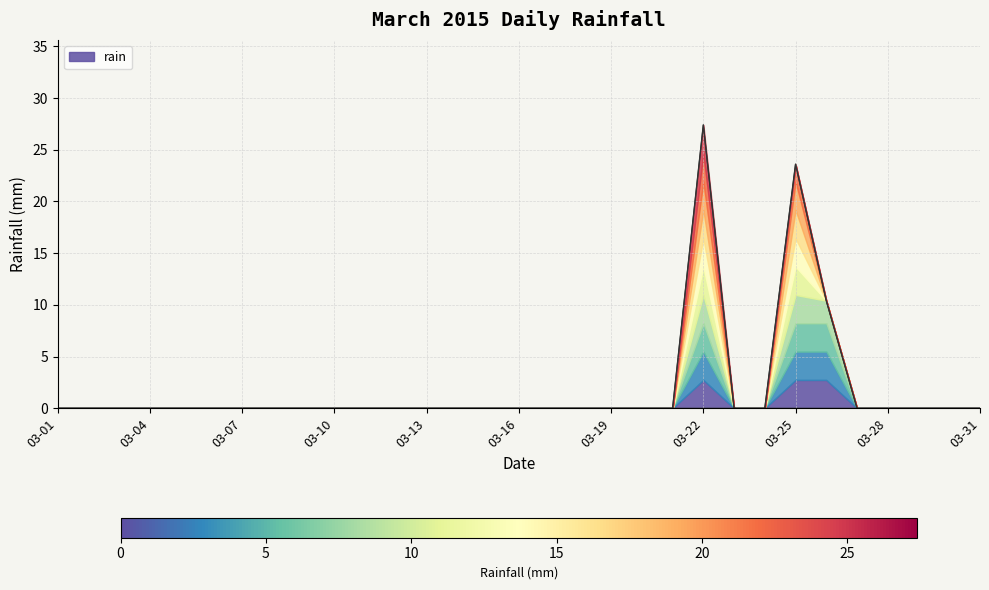

What is the difference between the maximum and minimum values?

27.4